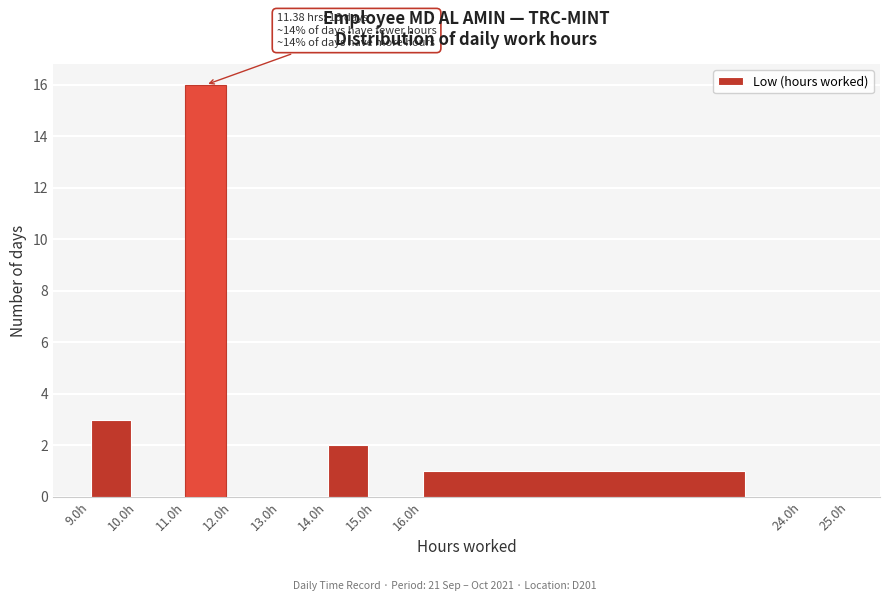

Over which range of the x-axis is the bar tallest?

11 to 12